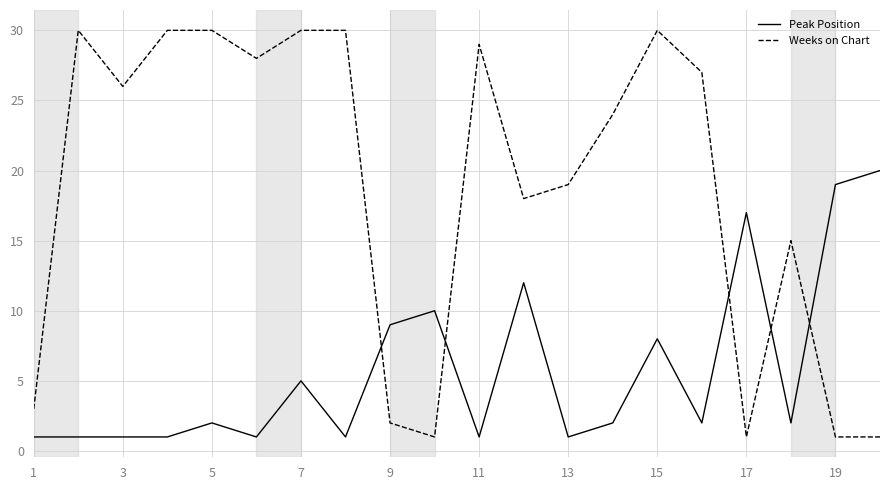

What is the maximum value shown in the chart?

30